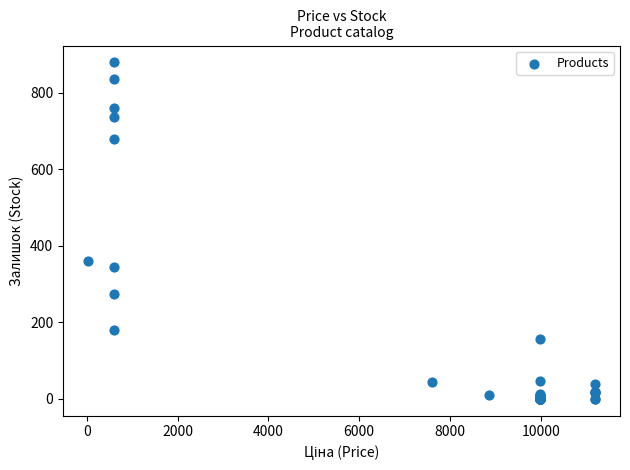

What Y value in the scatter plot is closest to 440?

360